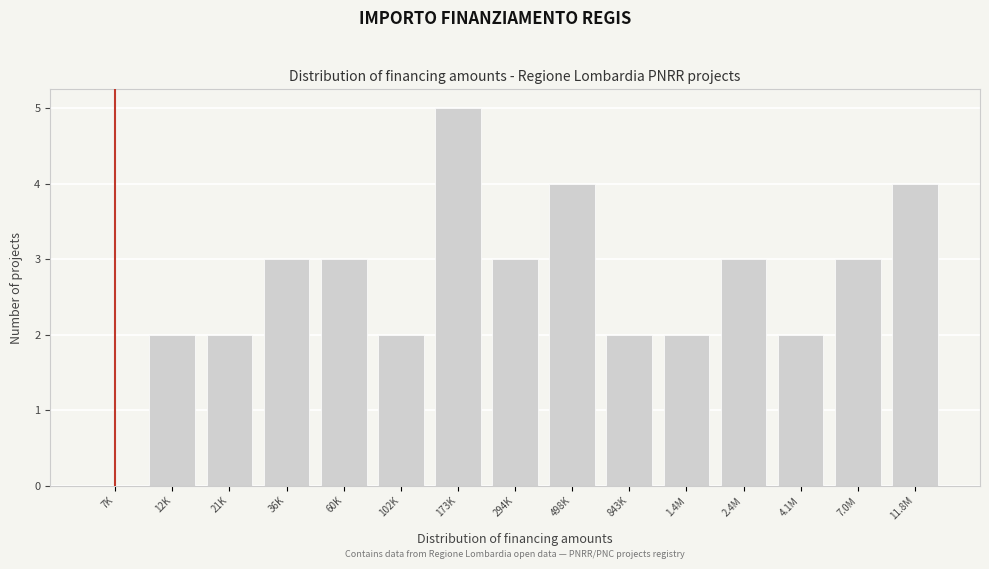

Reading left to right, transcribe all the data shown in this chart.

7K=0	12K=2	21K=2	36K=3	60K=3	102K=2	173K=5	294K=3	498K=4	843K=2	1.4M=2	2.4M=3	4.1M=2	7.0M=3	11.8M=4